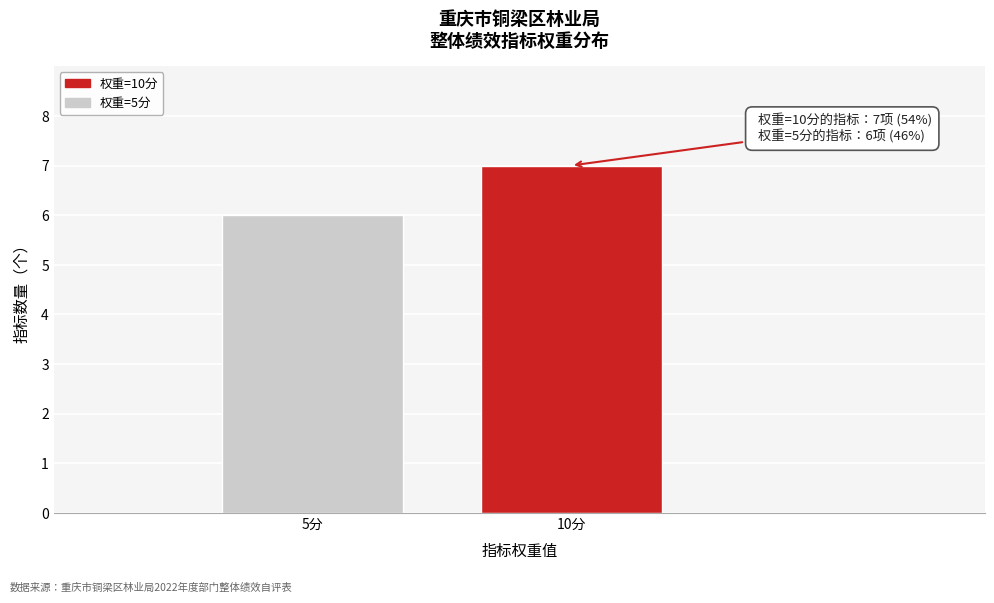

Reading left to right, extract all data points from this chart.

5分=6	10分=7